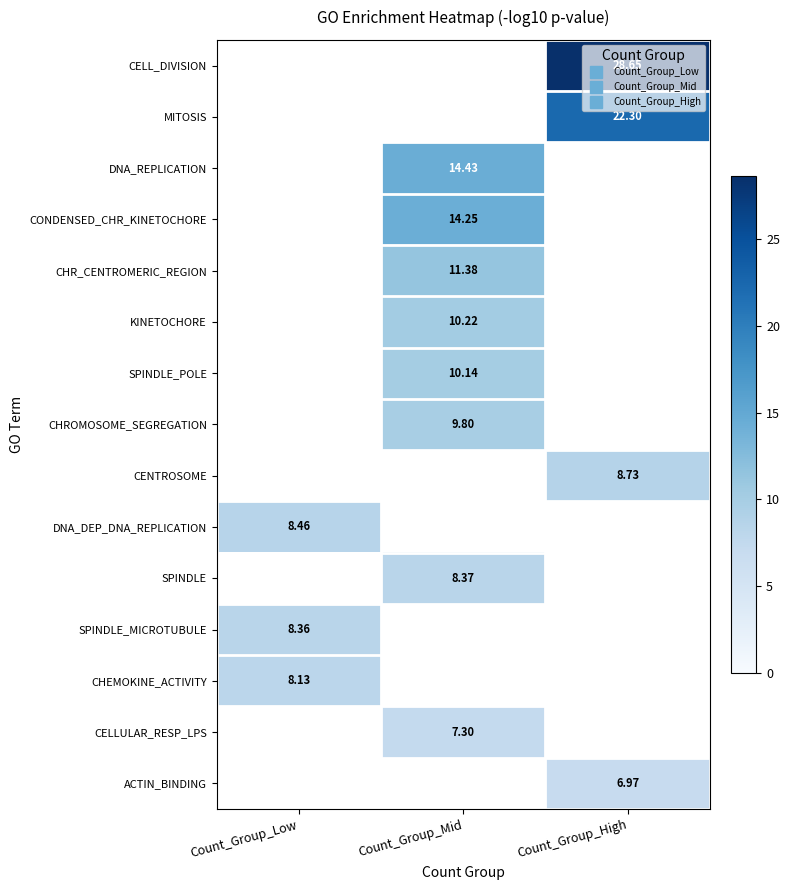

Where is SPINDLE_MICROTUBULE nearest to the value 8?

Count_Group_Low